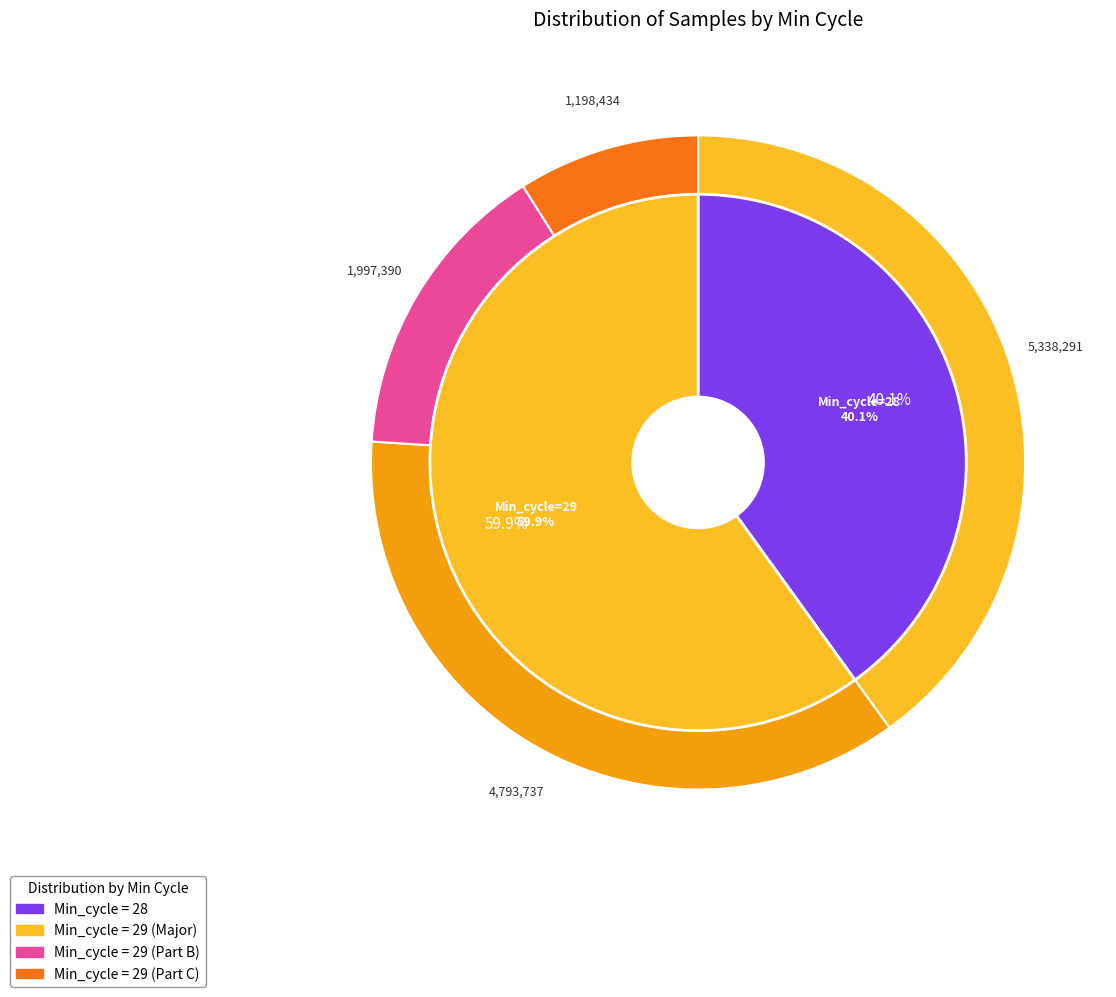

Is 28 the majority of the pie?

No